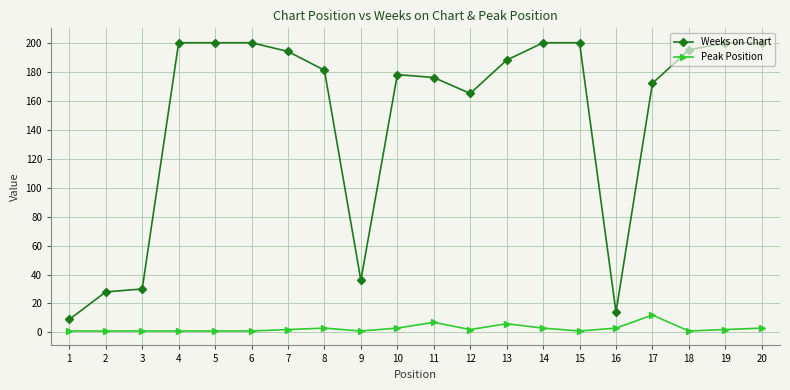

Reading left to right, transcribe all the data shown in this chart.

Weeks on Chart: 9	28	30	200	200	200	194	181	36	178	176	165	188	200	200	14	172	195	200	200
Peak Position: 1	1	1	1	1	1	2	3	1	3	7	2	6	3	1	3	12	1	2	3